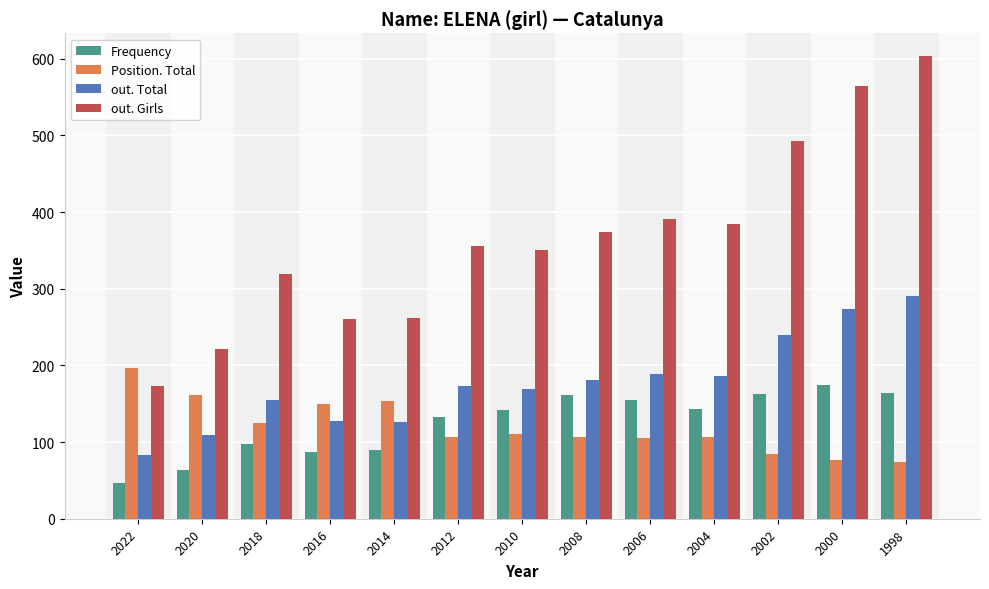

What is the approximate value of Frequency at 2016, to the nearest 5?

85